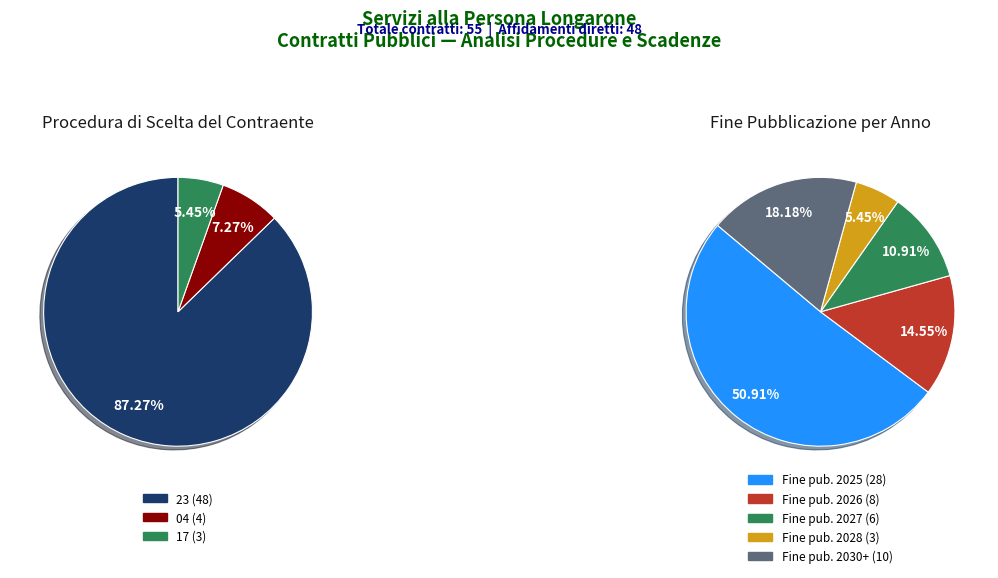

What is the change in value from 23-AFFIDAMENTO DIRETTO to 04-PROCEDURA NEGOZIATA SENZA PREVIA PUBBLICAZIONE?

-44